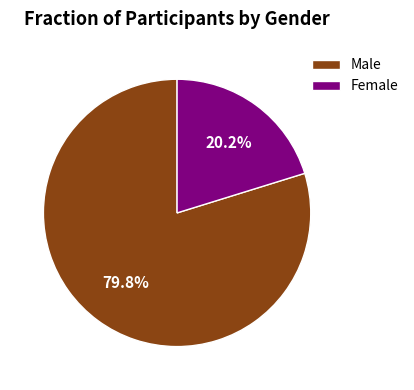

Which slice represents more than half of the pie?

Male